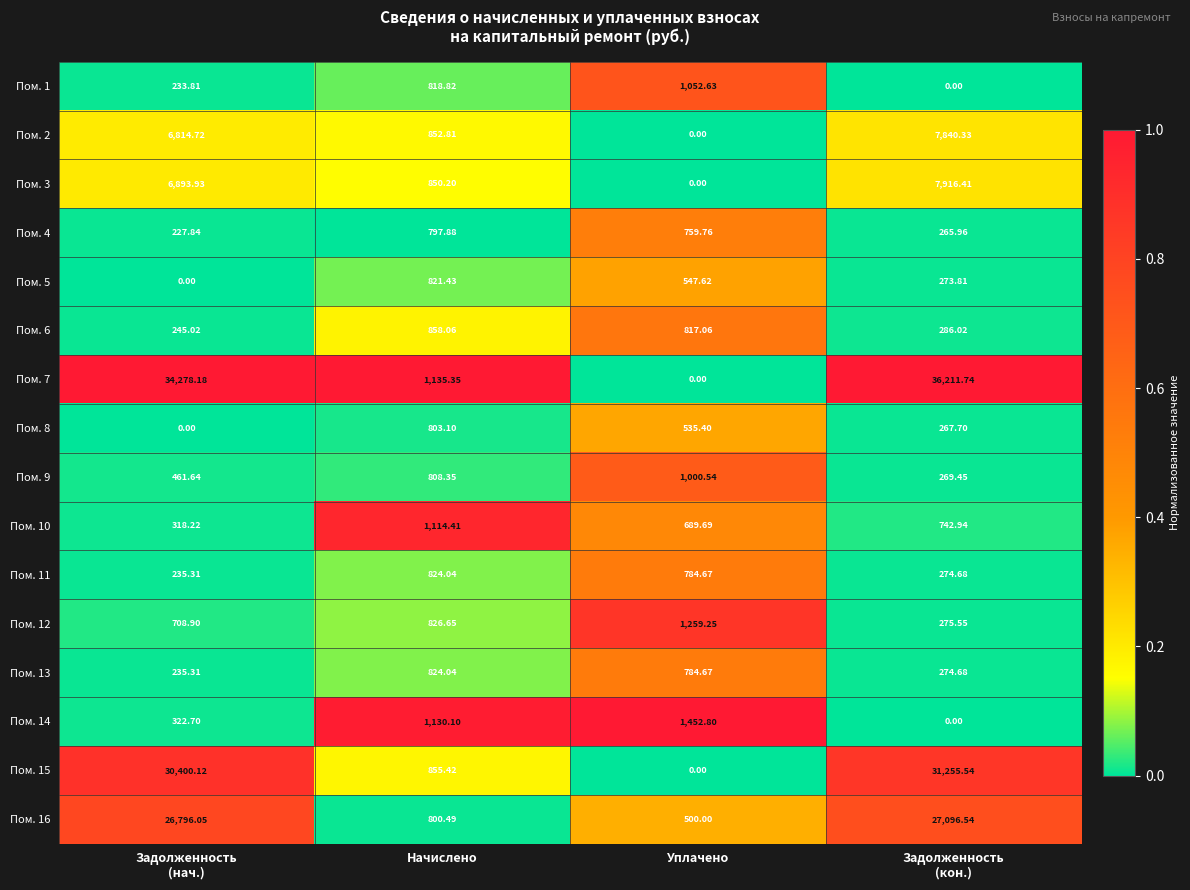

Where does the Пом. 10 series first go above 742?

Начислено